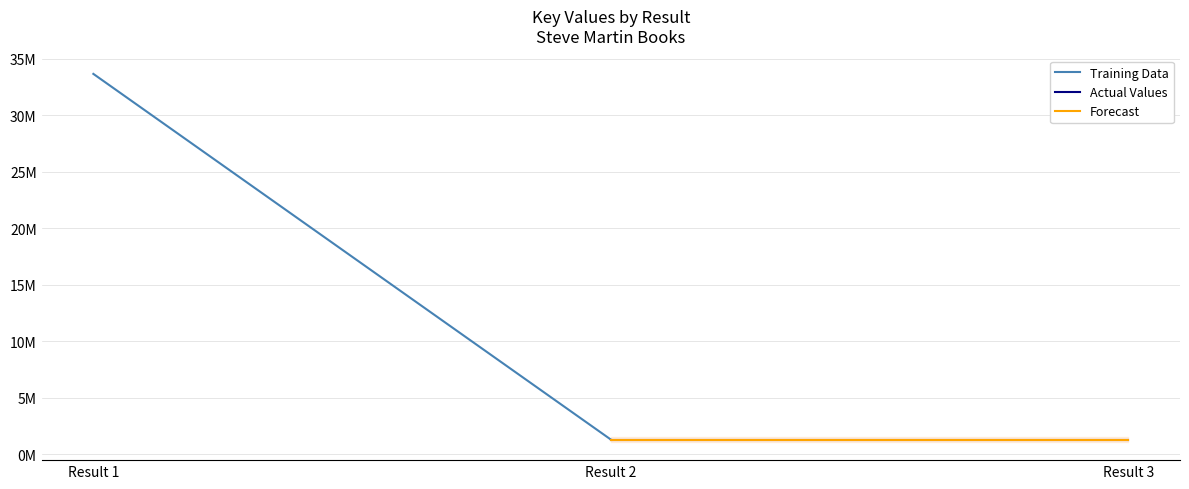

Which category has the highest value across all series?

Result 1